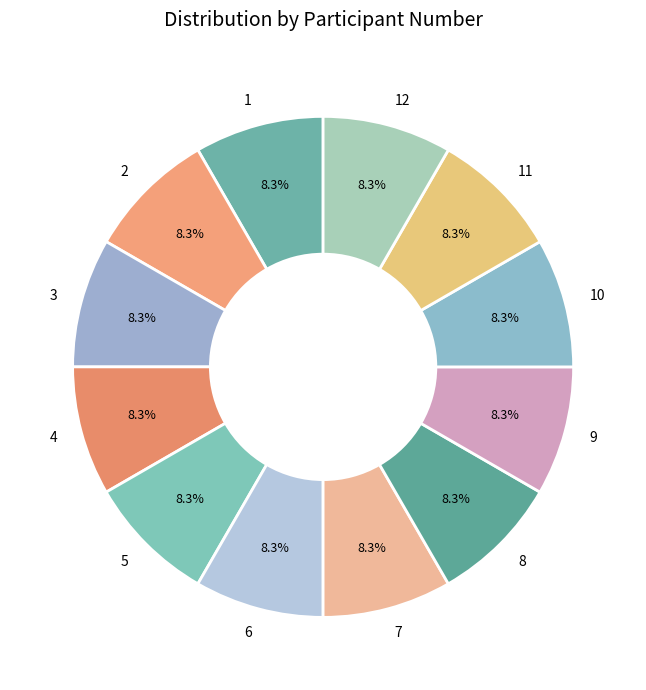

Is the sum of 3 and 12 greater than half?

No